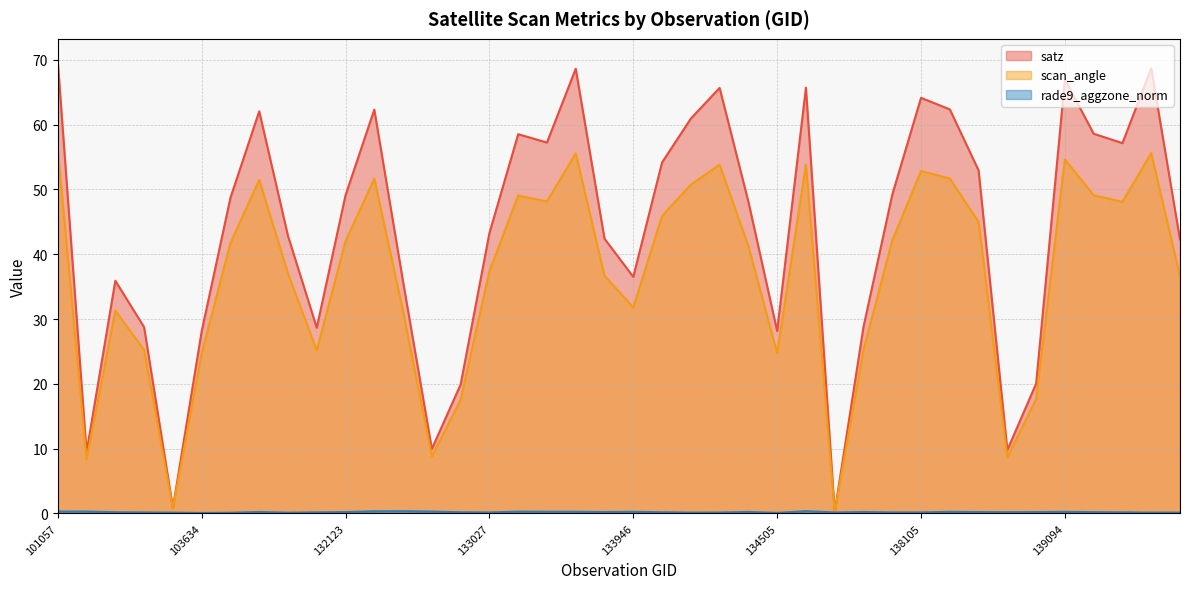

Which series has the largest total across all categories?

satz